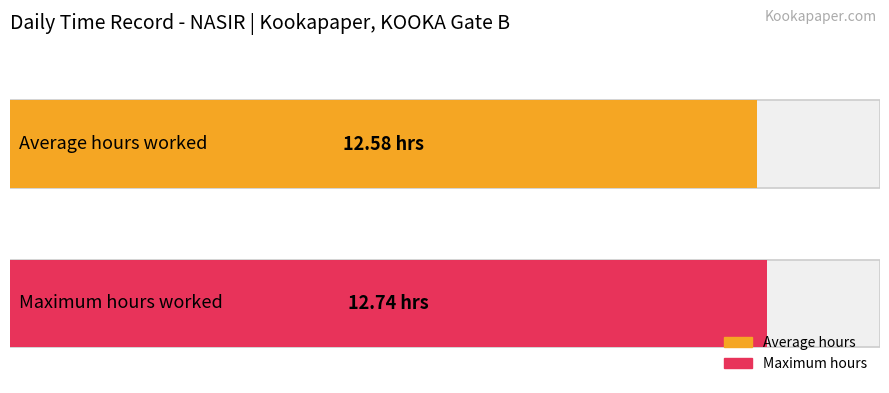

The value at 2-Sun is 19.3. True or false?

False